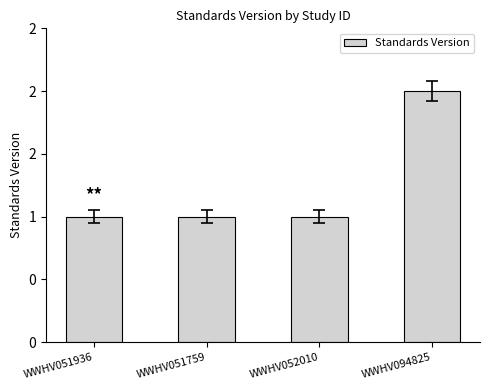

The value at WWHV051936 is 1. True or false?

True